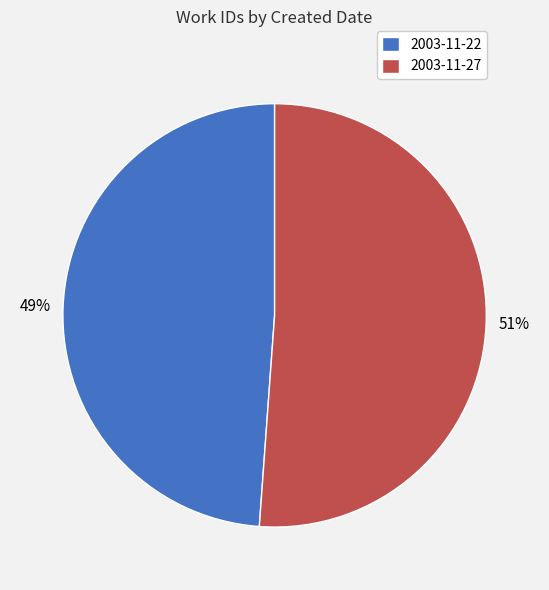

Rank the categories by value from lowest to highest.

2003-11-22, 2003-11-27